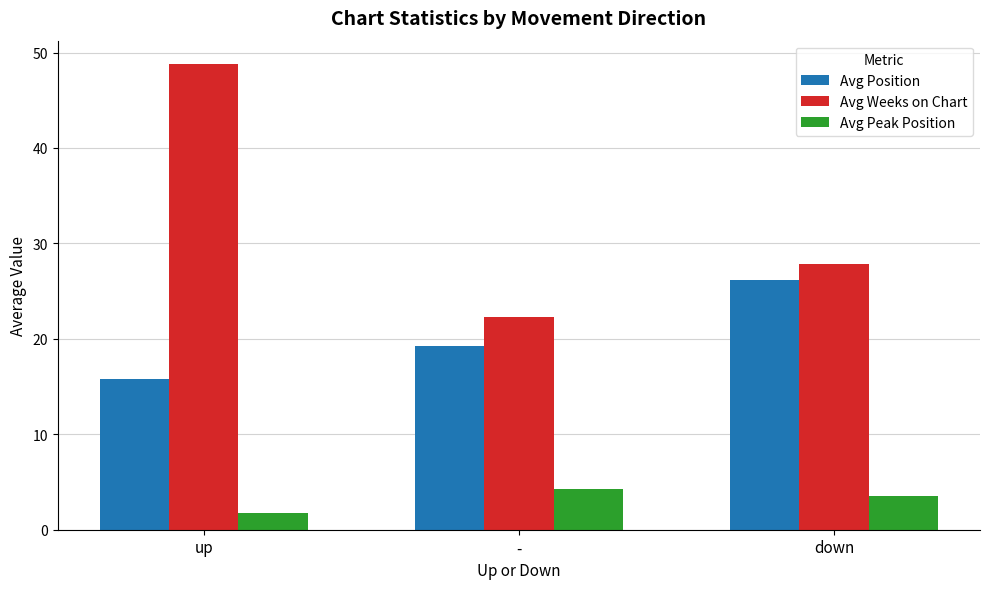

How many data points in Avg Peak Position are above 3?

2